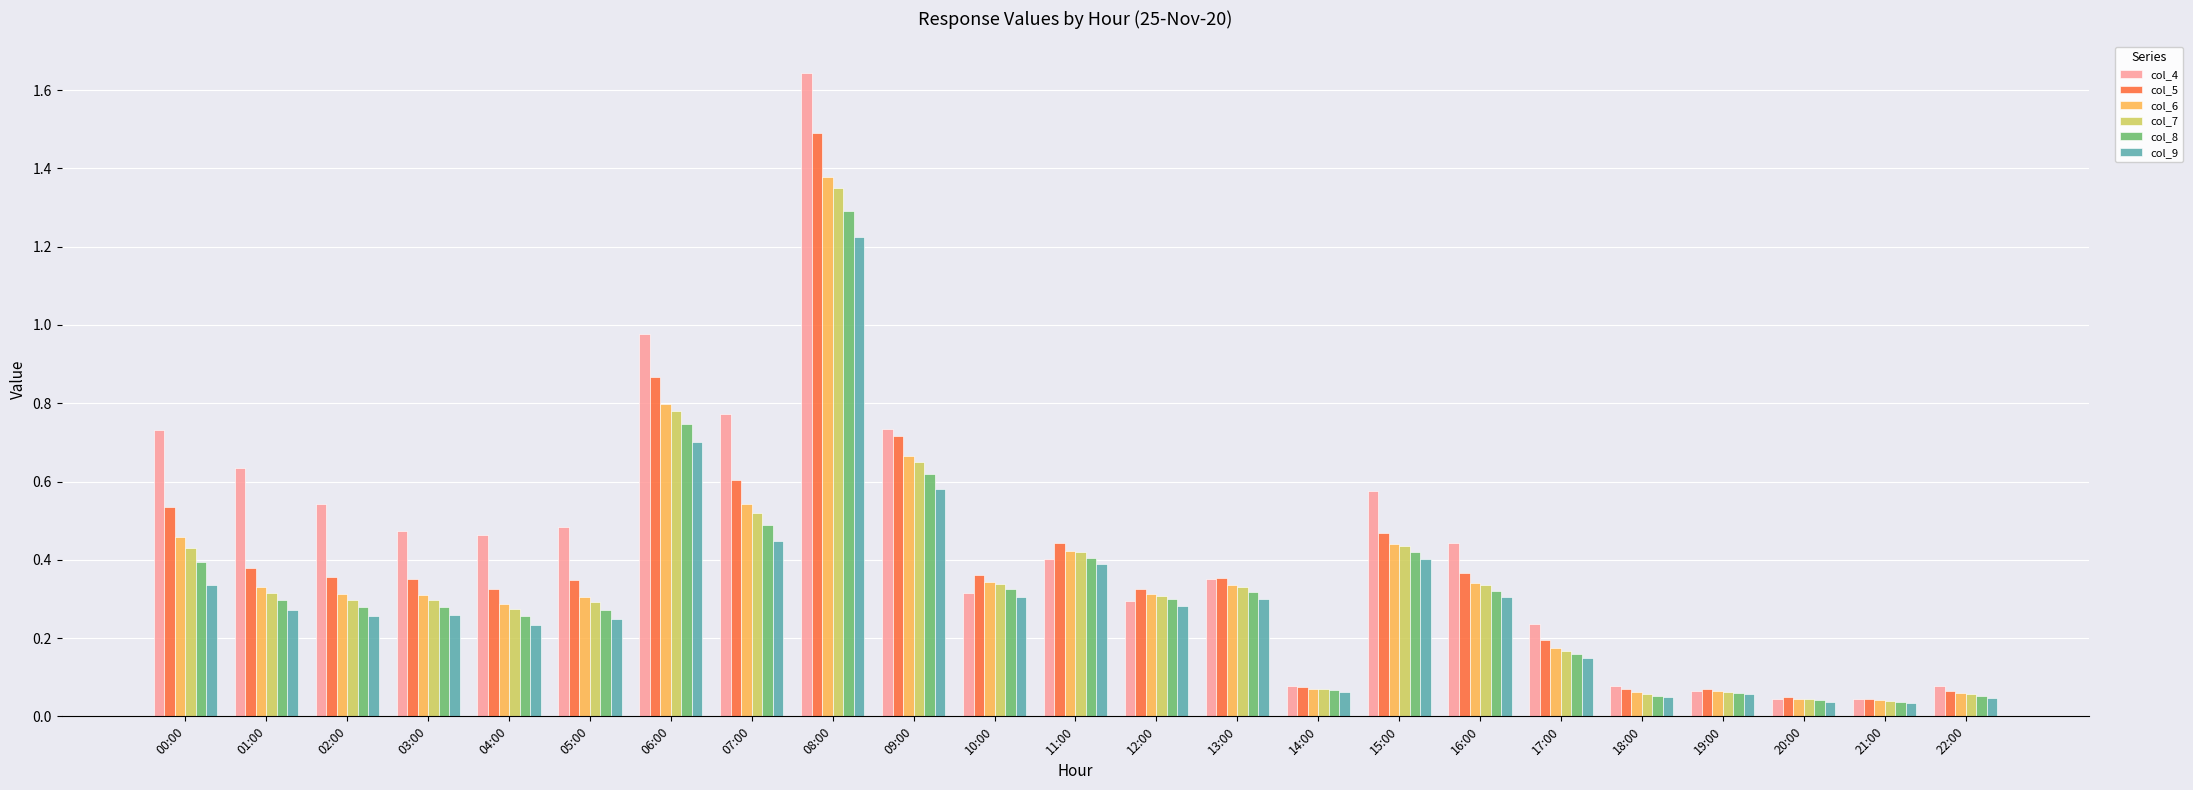

Which category has the highest value in the col_7 series?

08:00